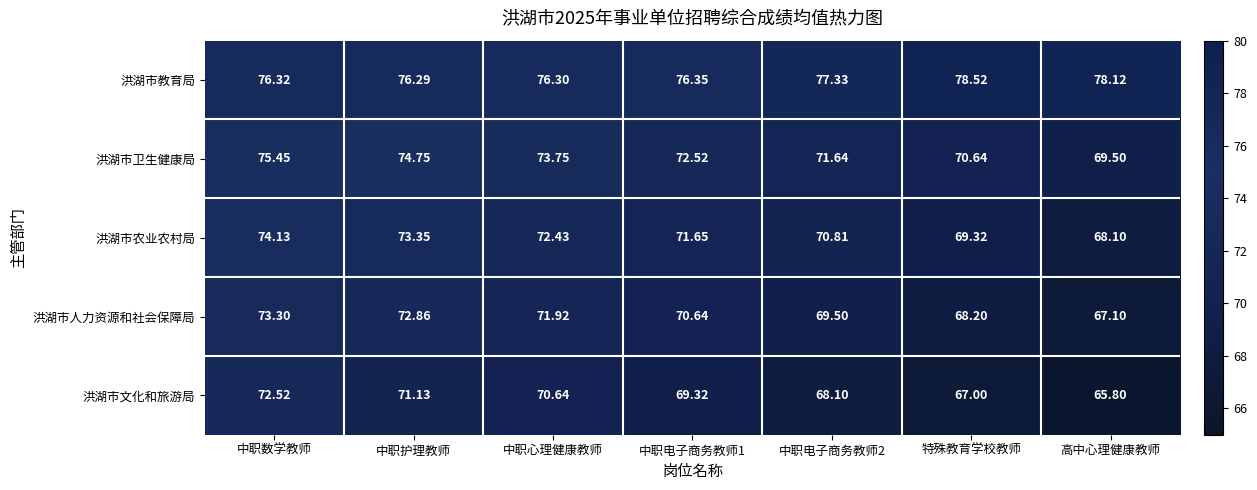

How many distinct data groups are displayed?

5